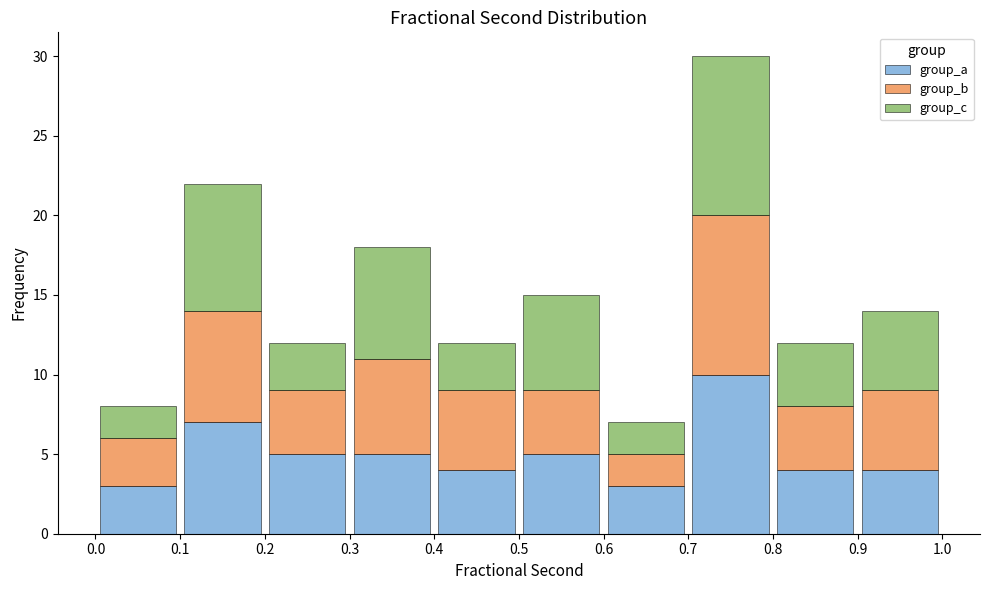

Reading left to right, transcribe this chart: for each stacked bar, give the range it covers on the x-axis and its total height. The values are not printed on the chart, so give them approximately, as read against the axis.

0.0 to 0.1: 8
0.1 to 0.2: 22
0.2 to 0.3: 12
0.3 to 0.4: 18
0.4 to 0.5: 12
0.5 to 0.6: 15
0.6 to 0.7: 7
0.7 to 0.8: 30
0.8 to 0.9: 12
0.9 to 1.0: 14